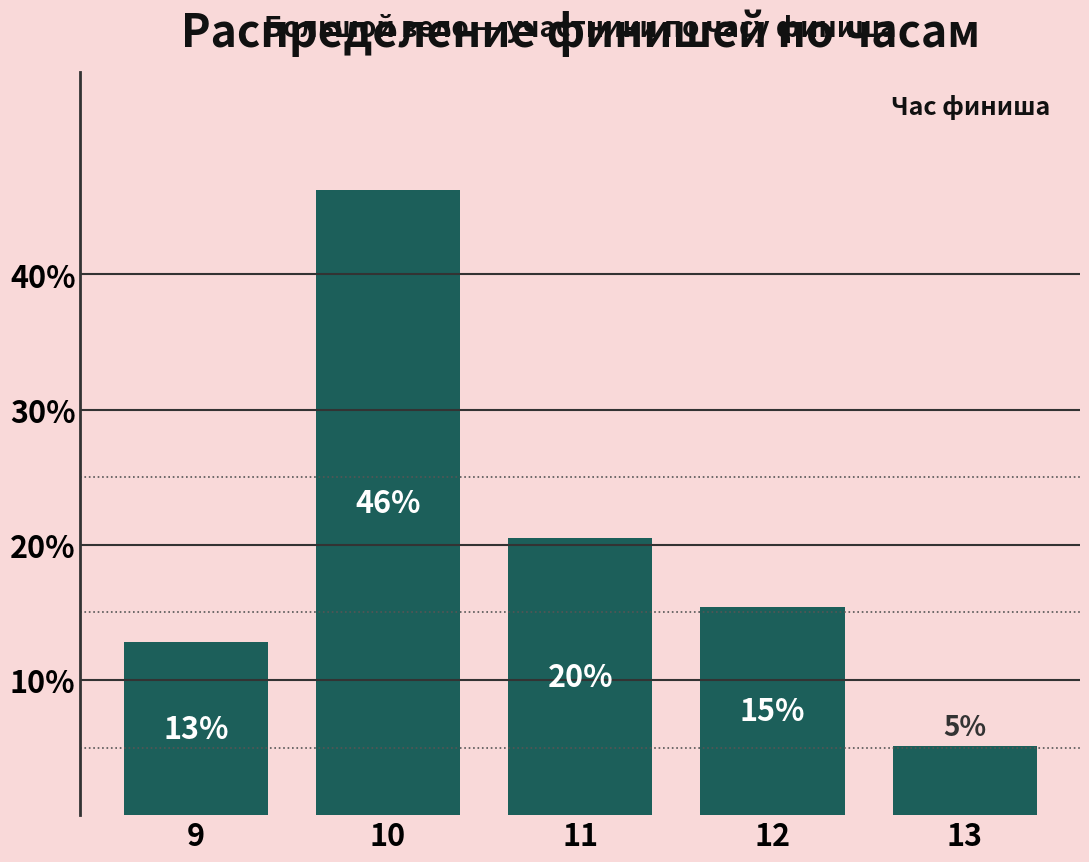

At which category does the chart reach its peak across all series?

10